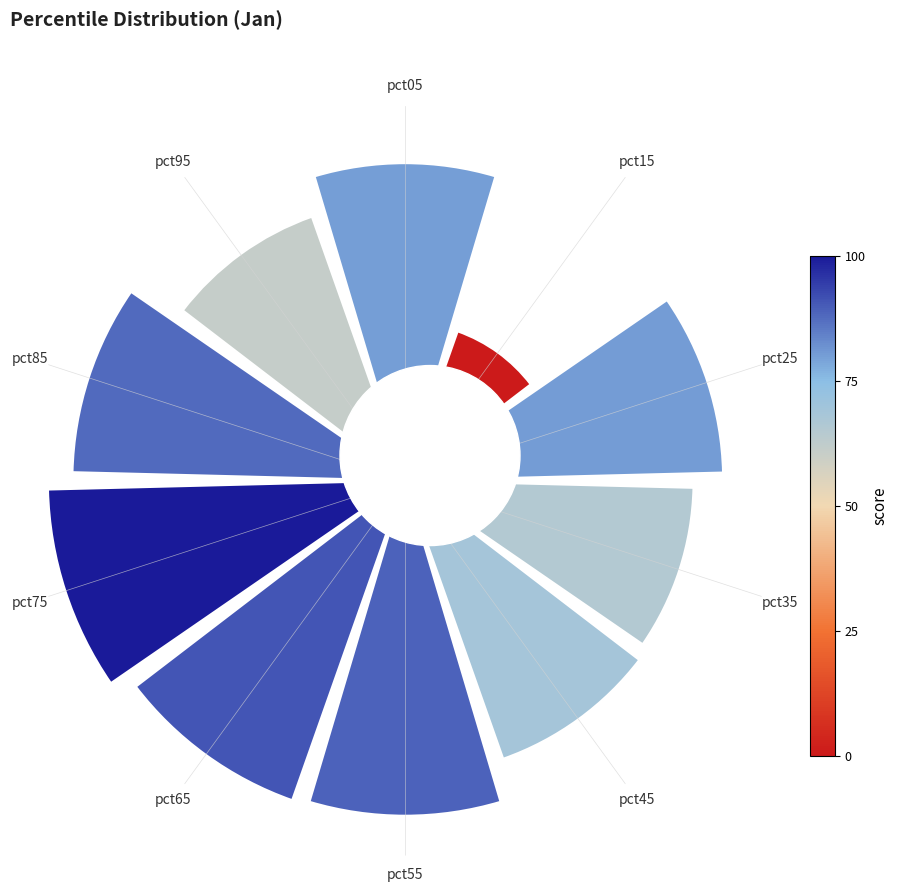

Does any single category account for the majority?

No